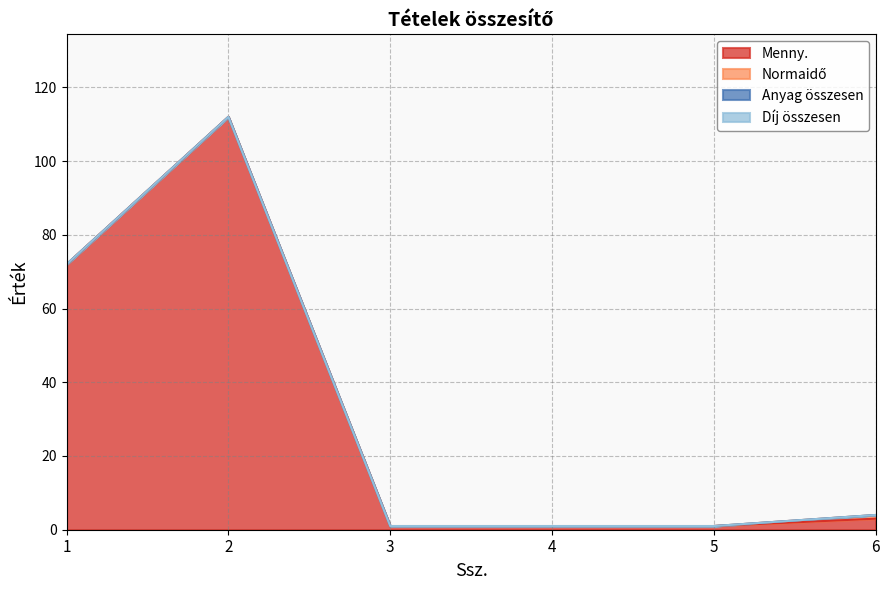

True or false: Menny. has a value of 171 at 2.

False